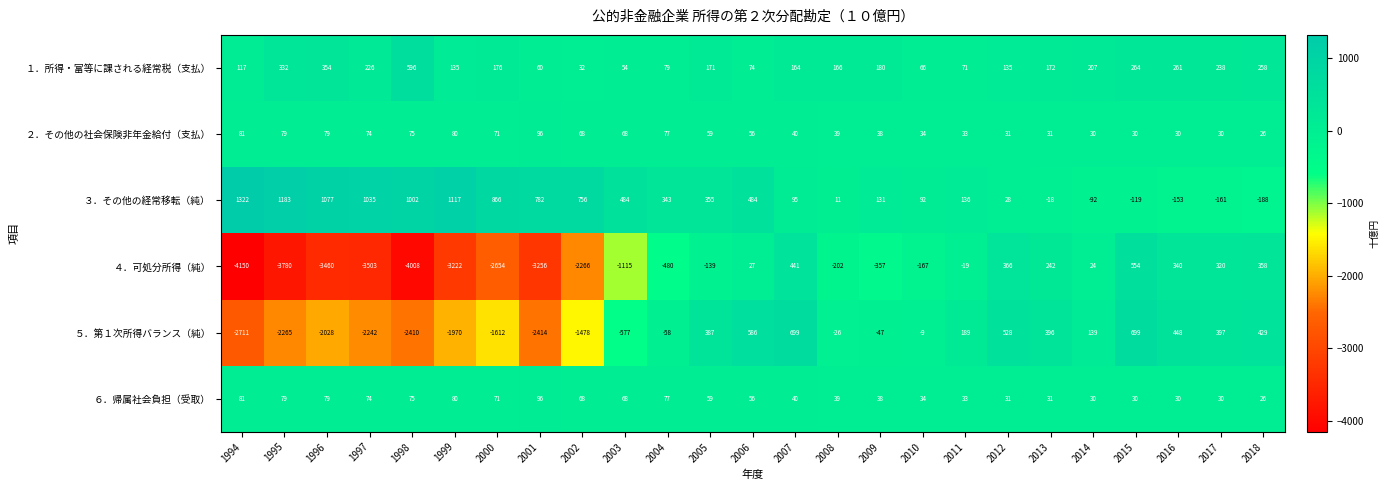

At which category is the sum across all series the highest?

2007